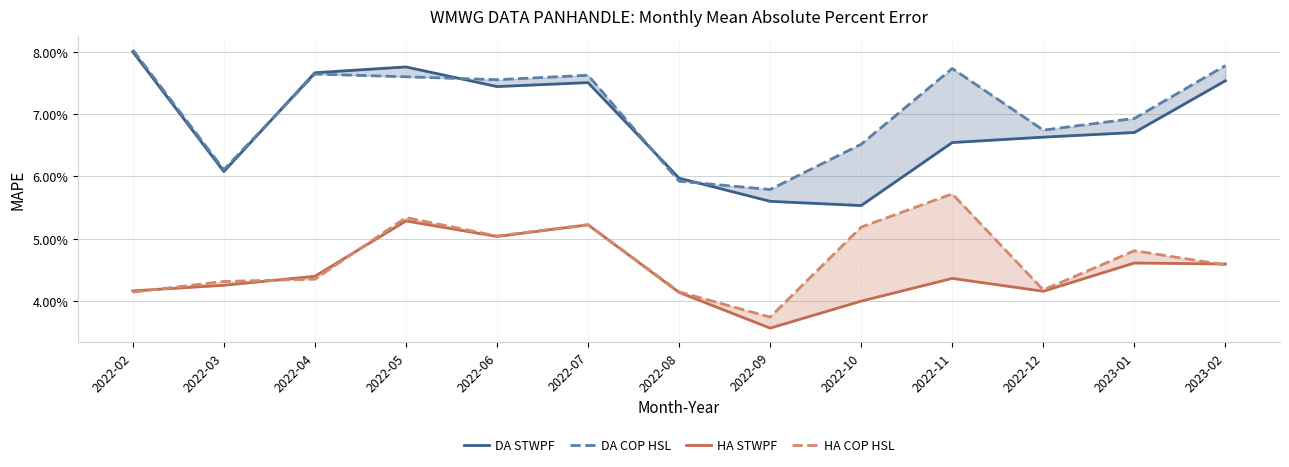

Reading left to right, extract all data points from this chart.

DA STWPF: 2022-02=0.1	2022-03=0.1	2022-04=0.1	2022-05=0.1	2022-06=0.1	2022-07=0.1	2022-08=0.1	2022-09=0.1	2022-10=0.1	2022-11=0.1	2022-12=0.1	2023-01=0.1	2023-02=0.1
DA COP HSL: 2022-02=0.1	2022-03=0.1	2022-04=0.1	2022-05=0.1	2022-06=0.1	2022-07=0.1	2022-08=0.1	2022-09=0.1	2022-10=0.1	2022-11=0.1	2022-12=0.1	2023-01=0.1	2023-02=0.1
HA STWPF: 2022-02=0.0	2022-03=0.0	2022-04=0.0	2022-05=0.1	2022-06=0.1	2022-07=0.1	2022-08=0.0	2022-09=0.0	2022-10=0.0	2022-11=0.0	2022-12=0.0	2023-01=0.0	2023-02=0.0
HA COP HSL: 2022-02=0.0	2022-03=0.0	2022-04=0.0	2022-05=0.1	2022-06=0.1	2022-07=0.1	2022-08=0.0	2022-09=0.0	2022-10=0.1	2022-11=0.1	2022-12=0.0	2023-01=0.0	2023-02=0.0